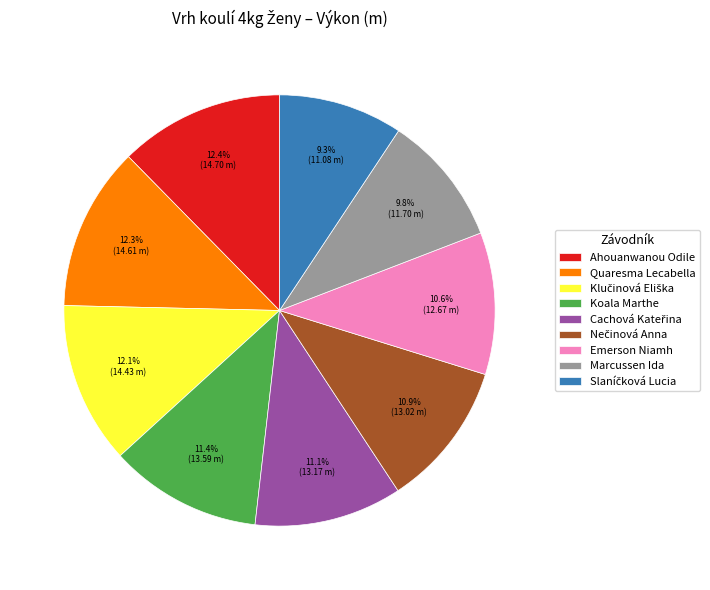

Does any single category account for the majority?

No